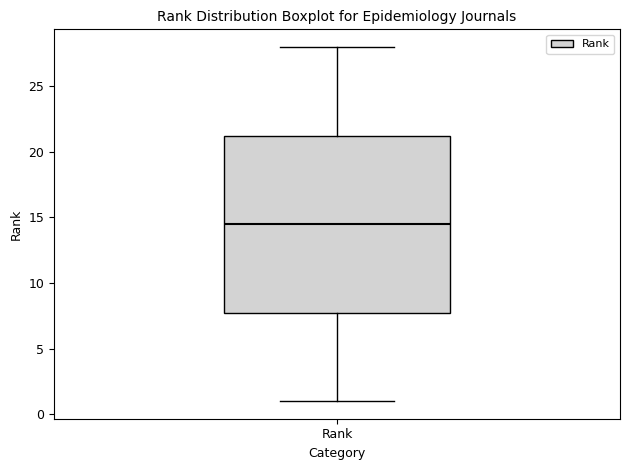

Transcribe this box plot: give where the median line is, the range the box spans, and where the two whiskers end, as read against the y-axis. The values are not printed on the chart, so give them approximately, as read against the axis.

median 14.5, box 8.0 to 21.5, whiskers 1.0 to 28.0